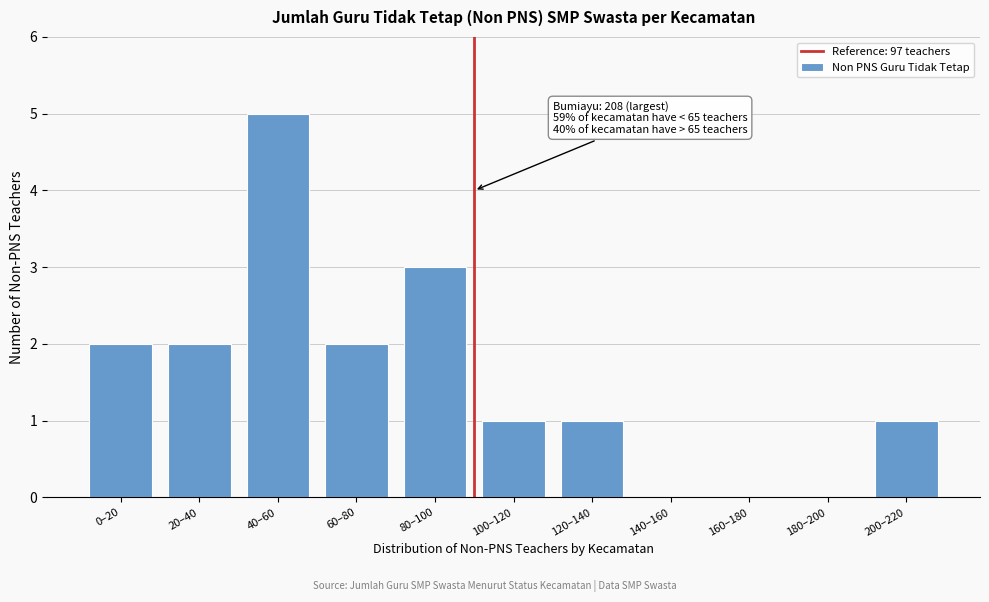

Reading right to left, what are all the values shown in this chart?

200–220=1	180–200=0	160–180=0	140–160=0	120–140=1	100–120=1	80–100=3	60–80=2	40–60=5	20–40=2	0–20=2